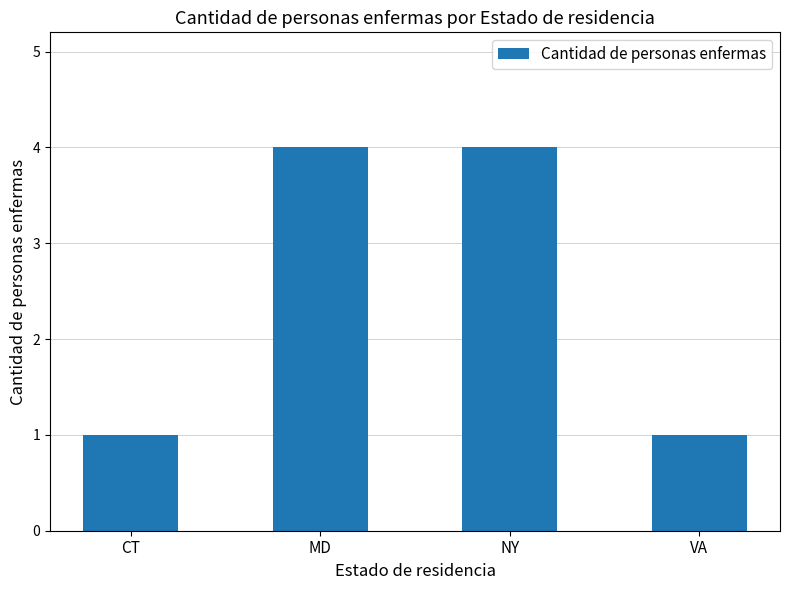

What is the sum of the values at NY and MD?

8